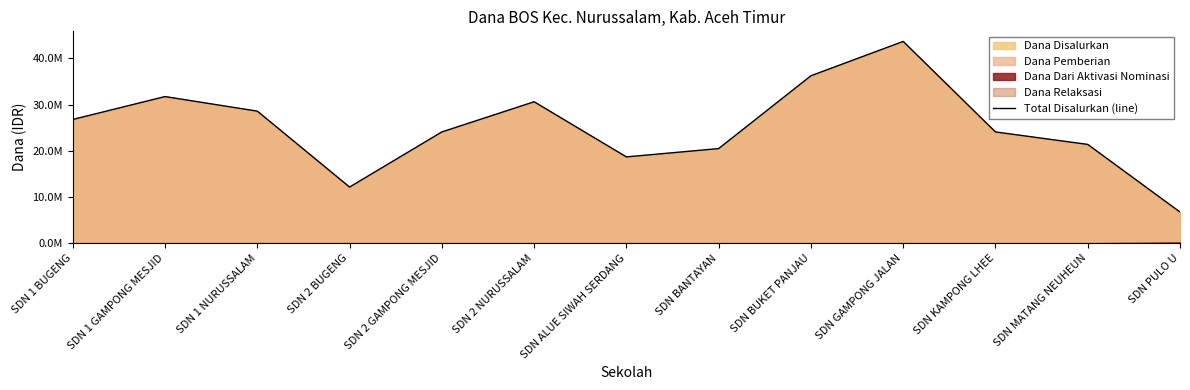

Is it true that the value at SDN 1 GAMPONG MESJID is 19873796?

False